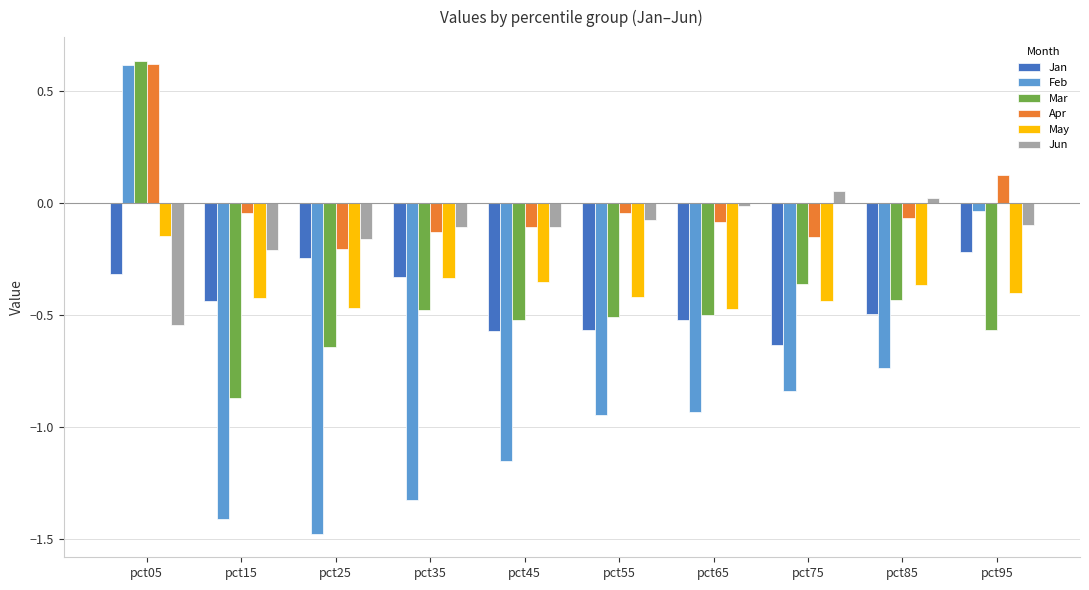

At which category does the chart reach its peak across all series?

pct05